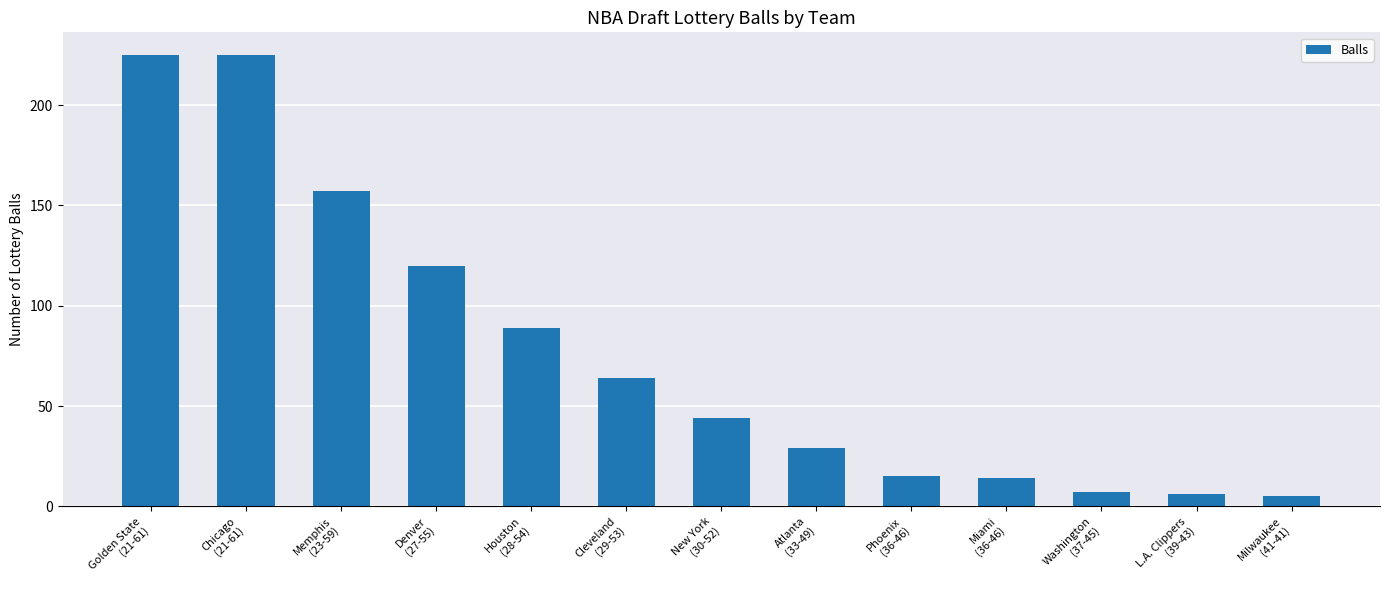

What is the smallest value displayed?

5